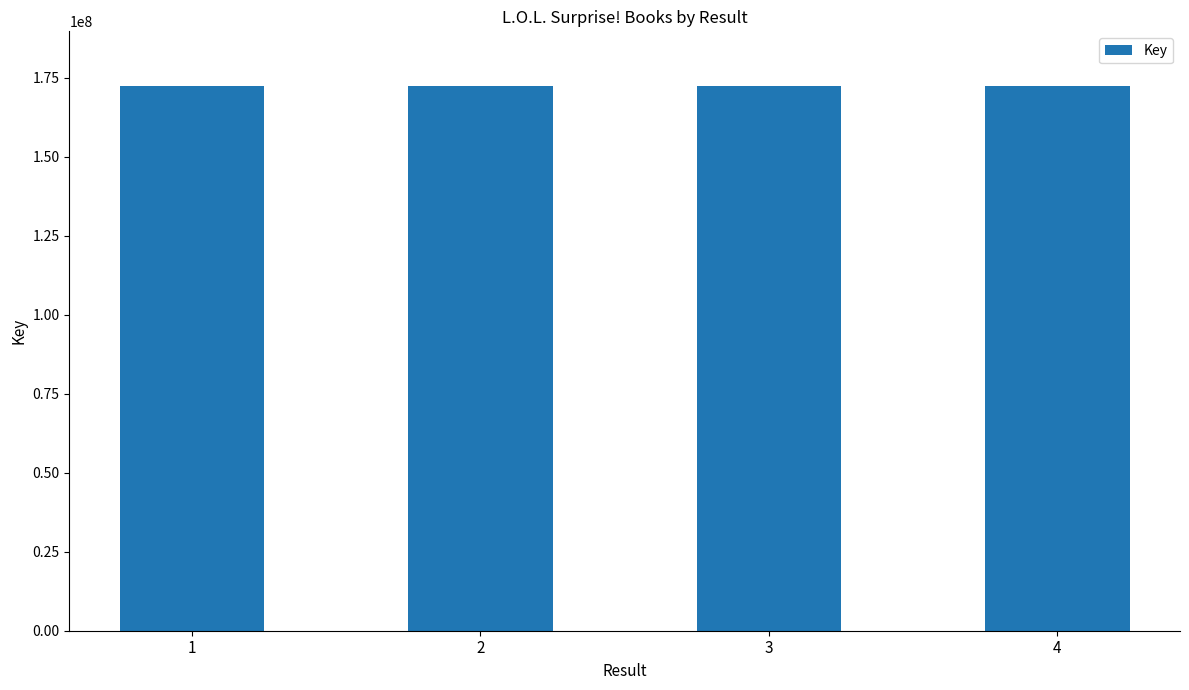

What is the sum of all values?

689692636